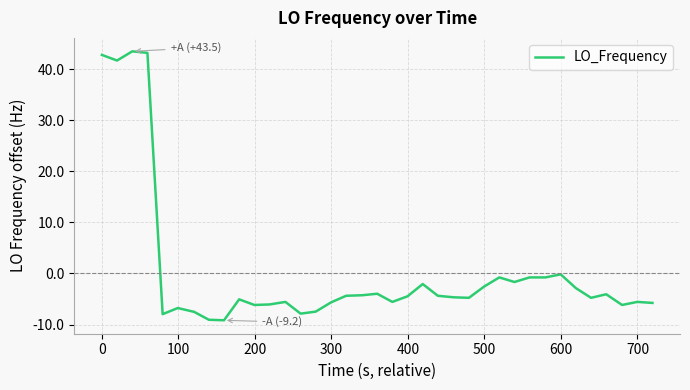

How many distinct data groups are displayed?

1